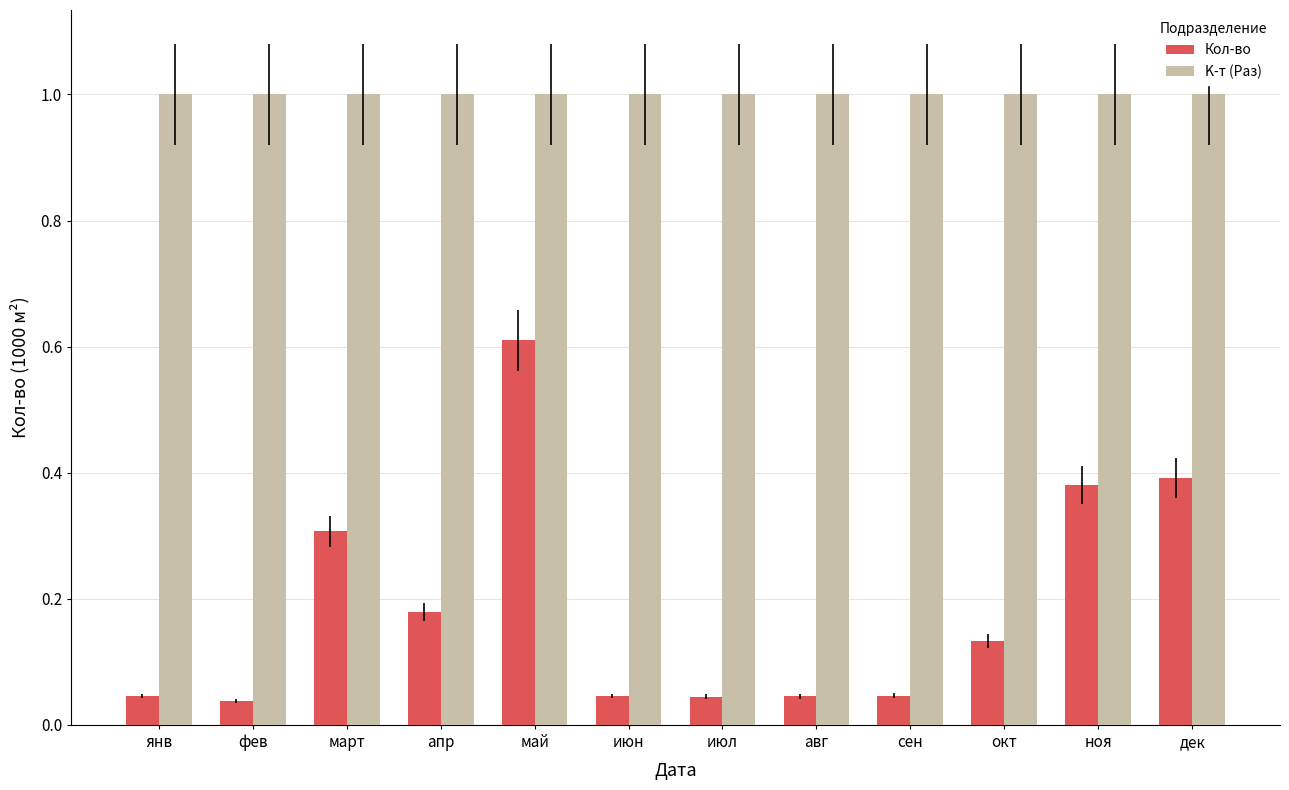

Which series has the largest total across all categories?

K-т (Раз)